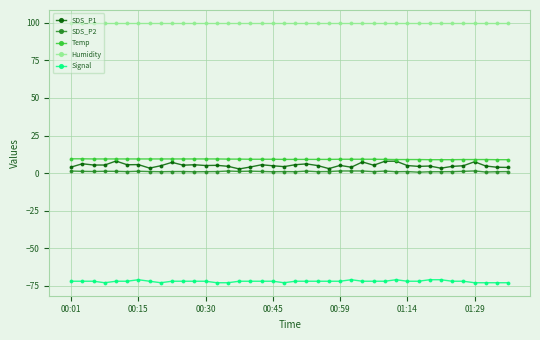

Which series has the largest range (max minus min)?

SDS_P1